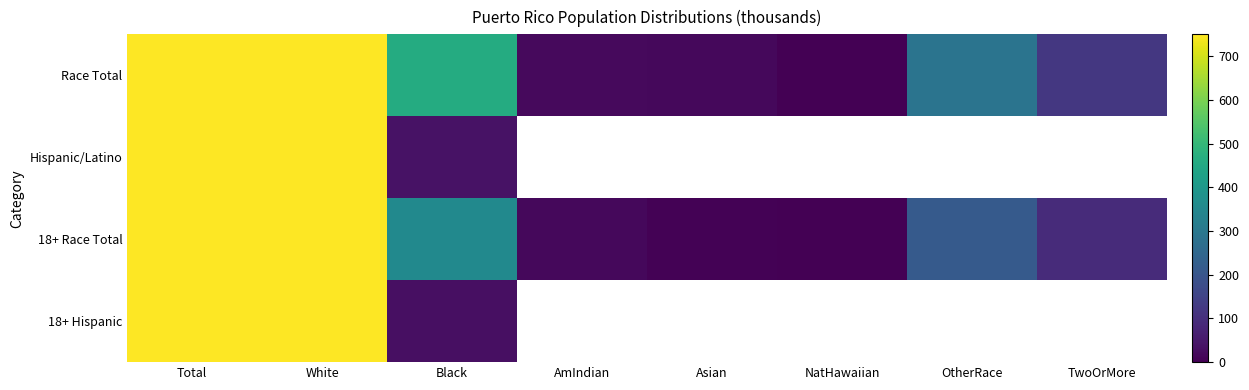

What is the difference between the maximum and second lowest values in the Race Total series?

3711.1